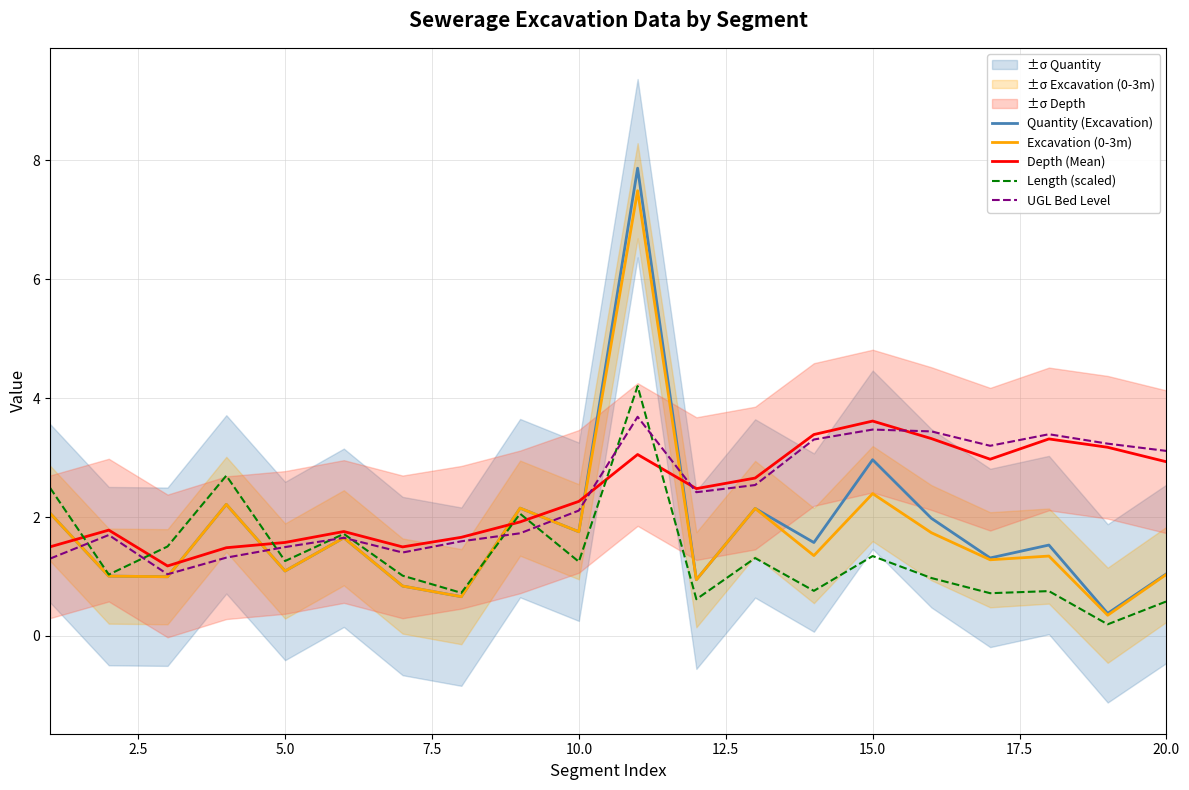

The Depth (Mean) series shows 6.1 at 15.0. True or false?

False